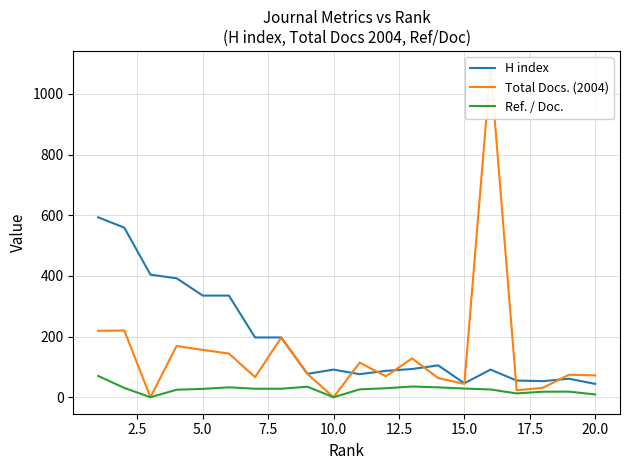

At how many categories does at least one series exceed 458?

3